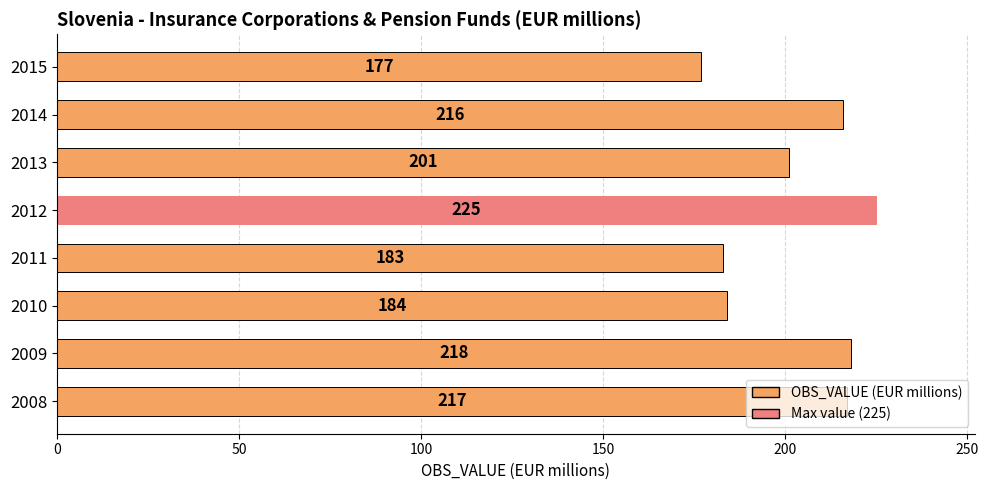

List the labels in order of value, smallest first.

2015, 2011, 2010, 2013, 2014, 2008, 2009, 2012